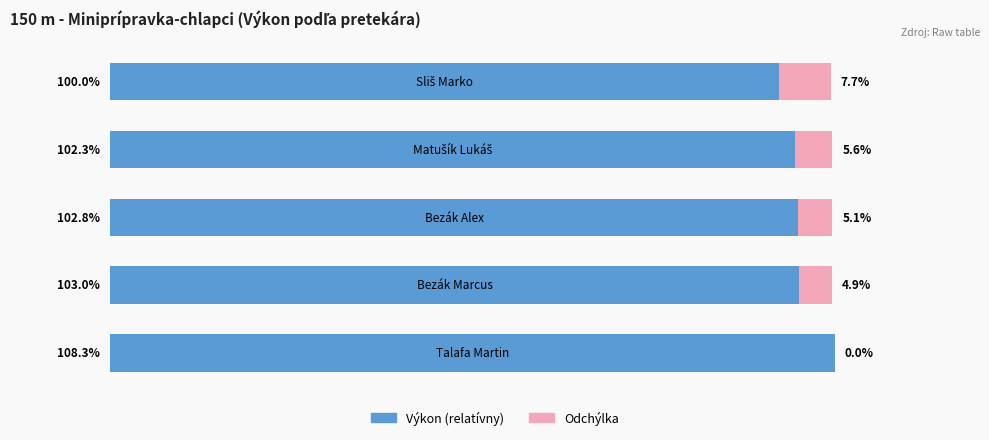

What are all the series names shown in the legend?

Výkon (relatívny), Odchýlka